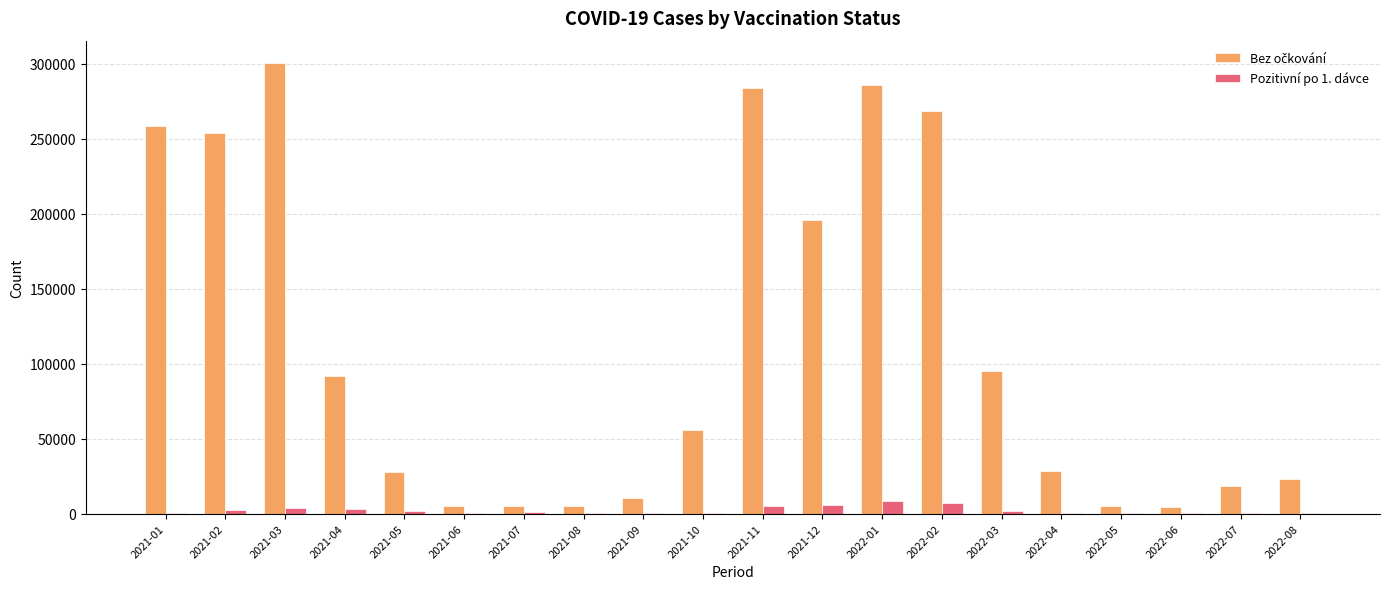

What is the greatest value displayed?

300351